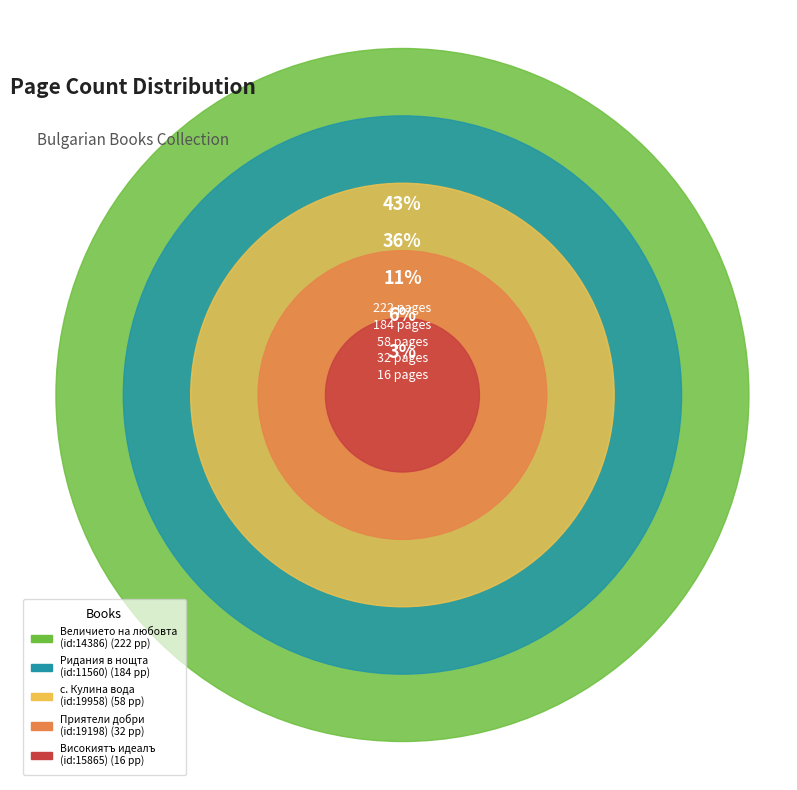

How many slices are in this pie chart?

5